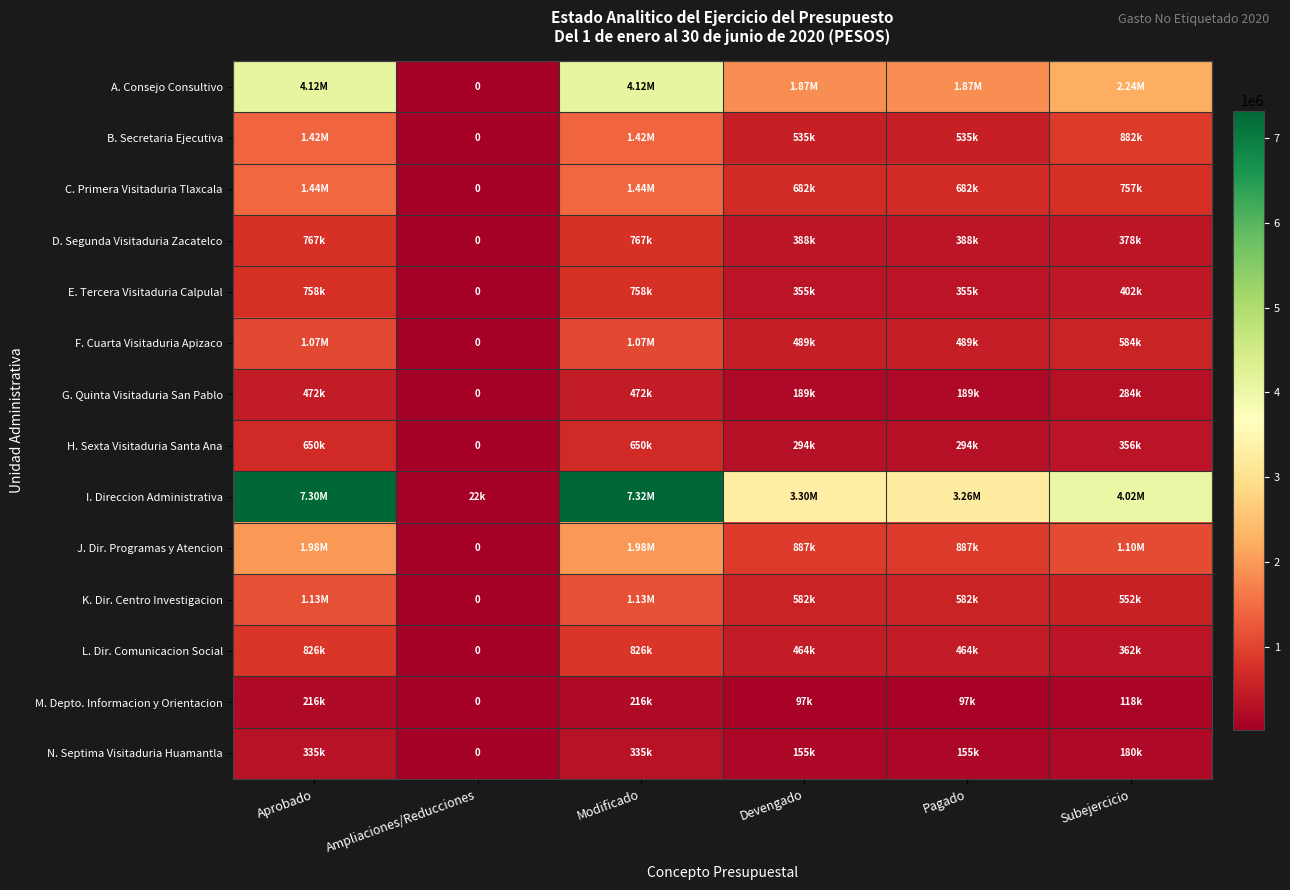

At which category is the sum across all series the highest?

Modificado